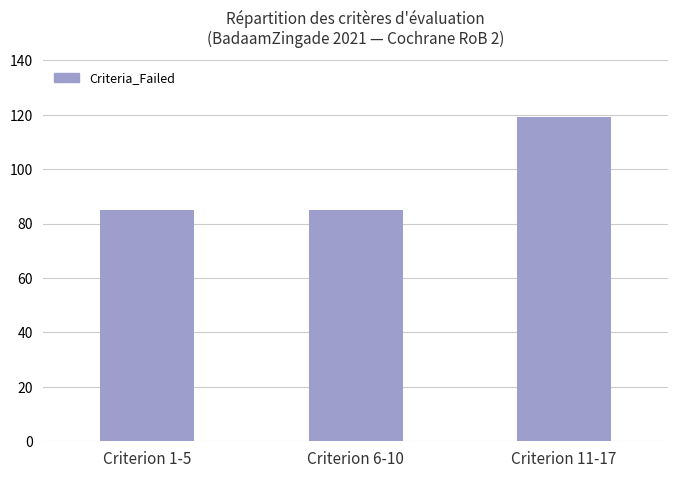

Does the chart contain stacked bars?

No